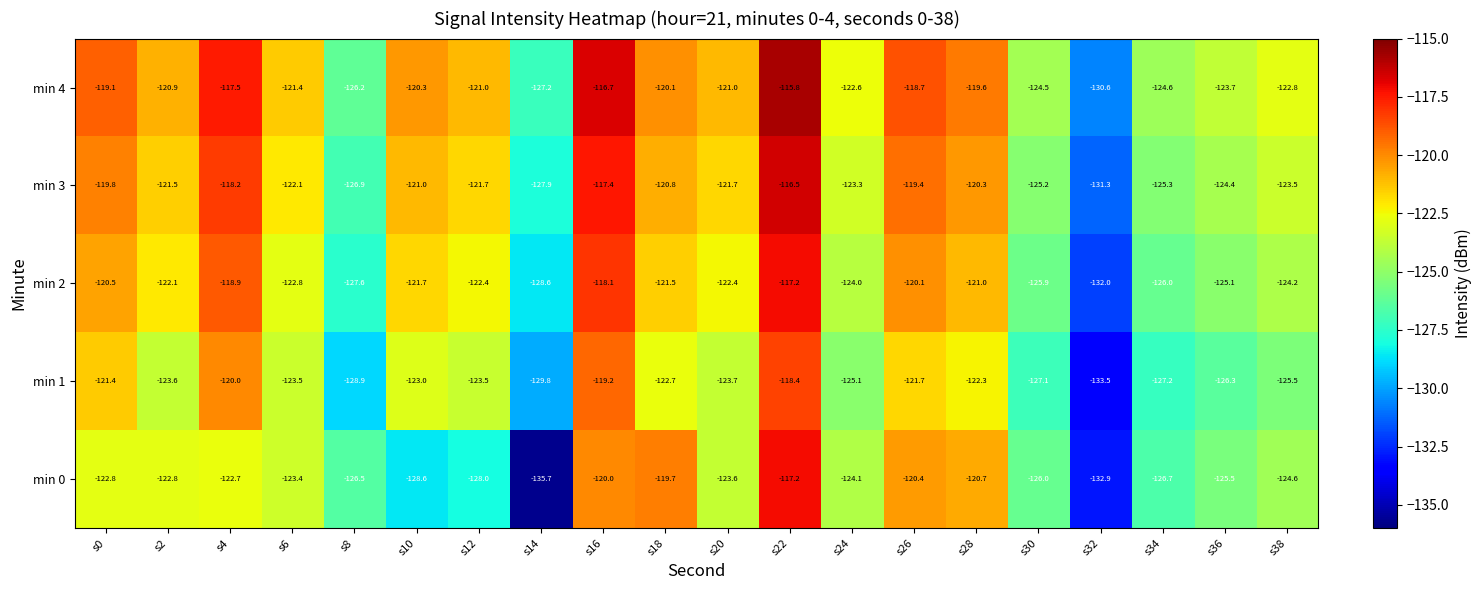

At which label does min 3 first exceed -121?

s0